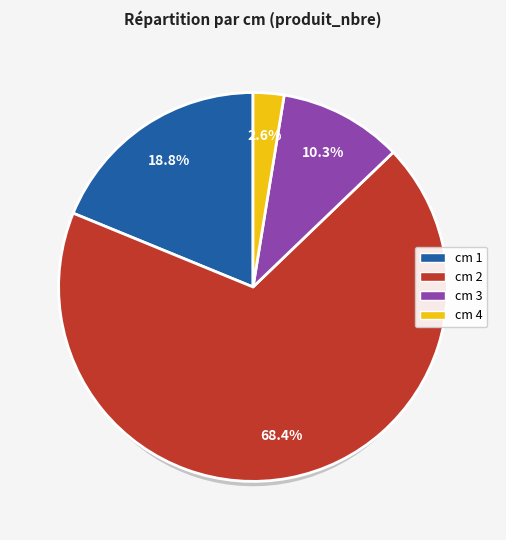

What is the ratio of the value at 1 to the value at 2?

0.3